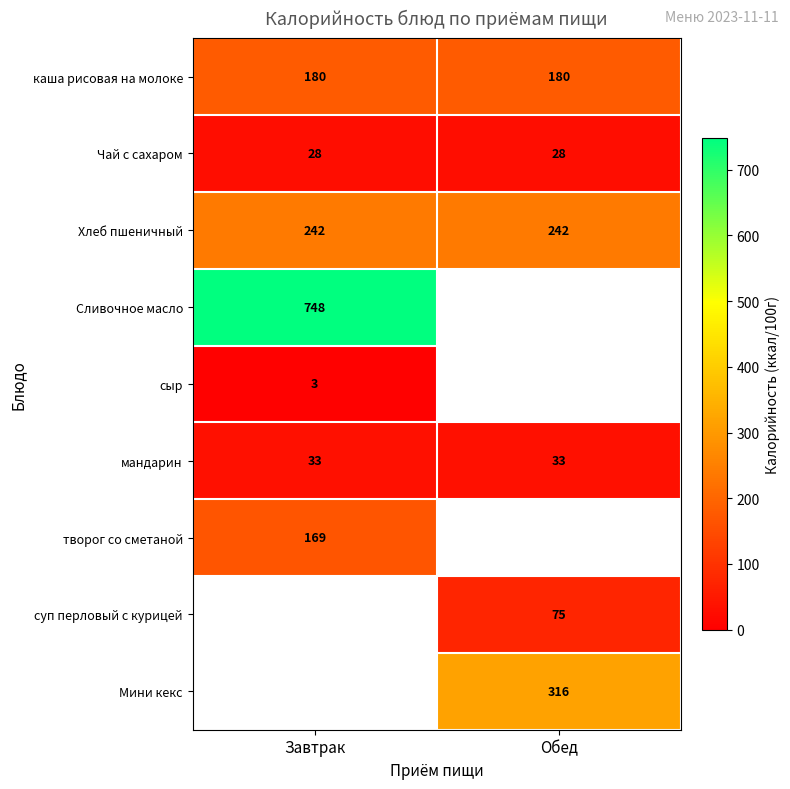

What is the spread (max minus min) of values at Обед?

288.0